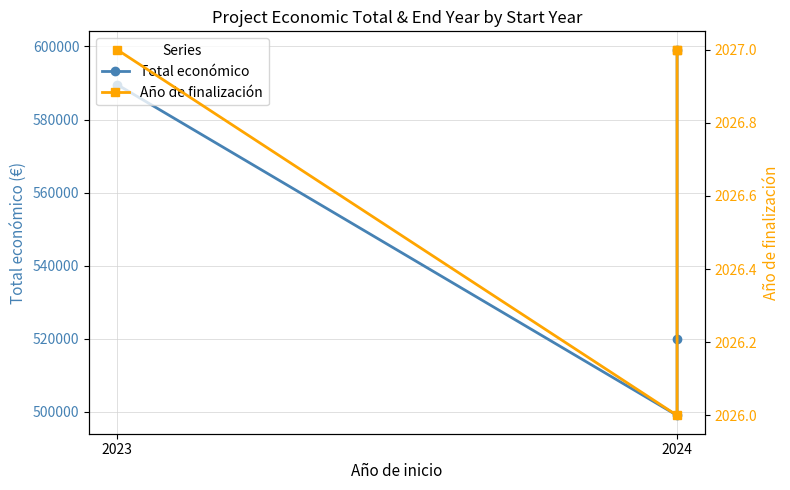

Is this an area chart (filled region under the line)?

No